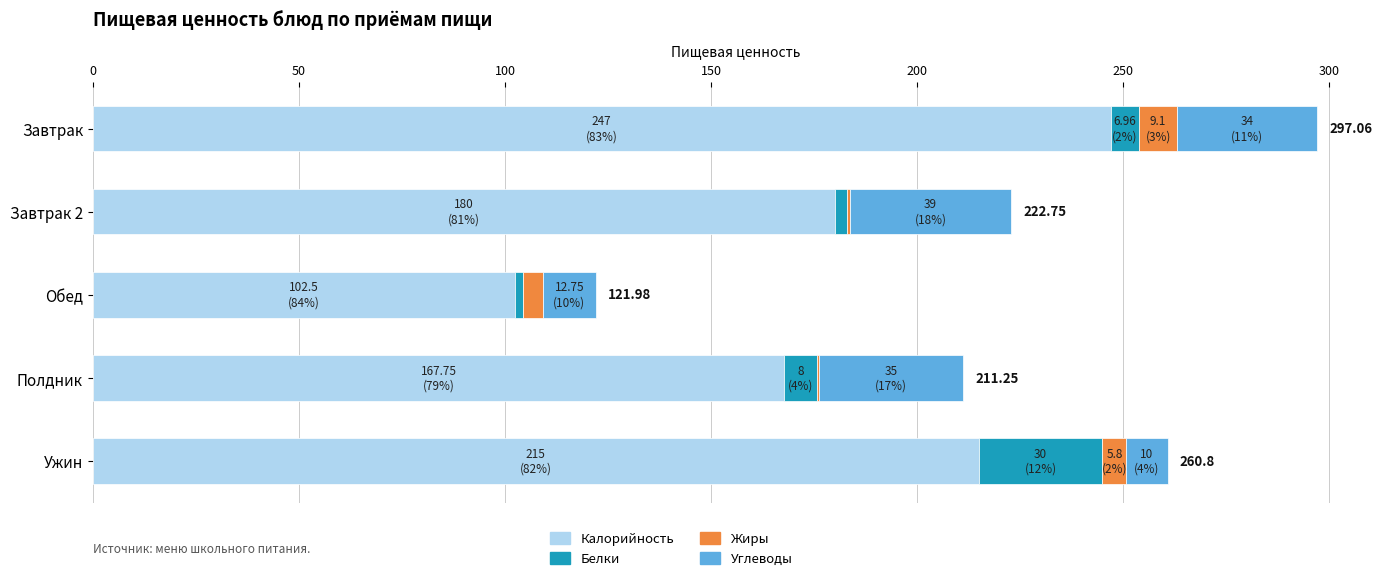

At which label does Калорийность reach its peak?

Завтрак